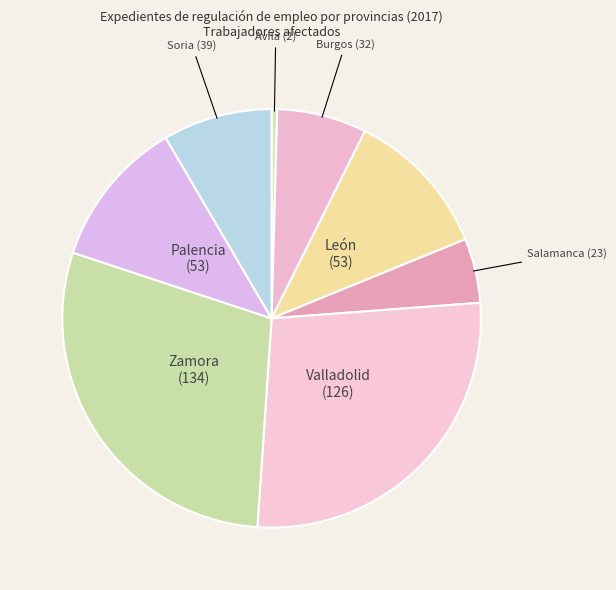

Between Zamora and Ávila, which is larger?

Zamora